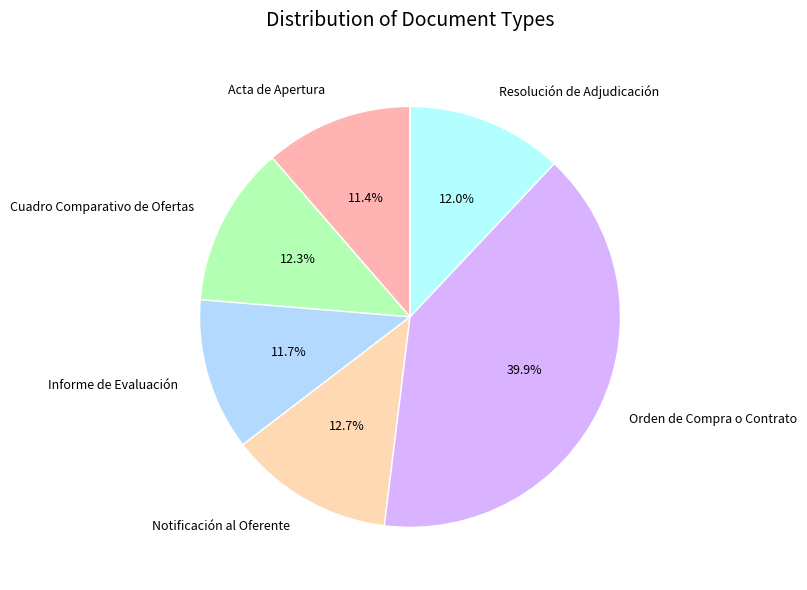

Does any single category account for the majority?

No